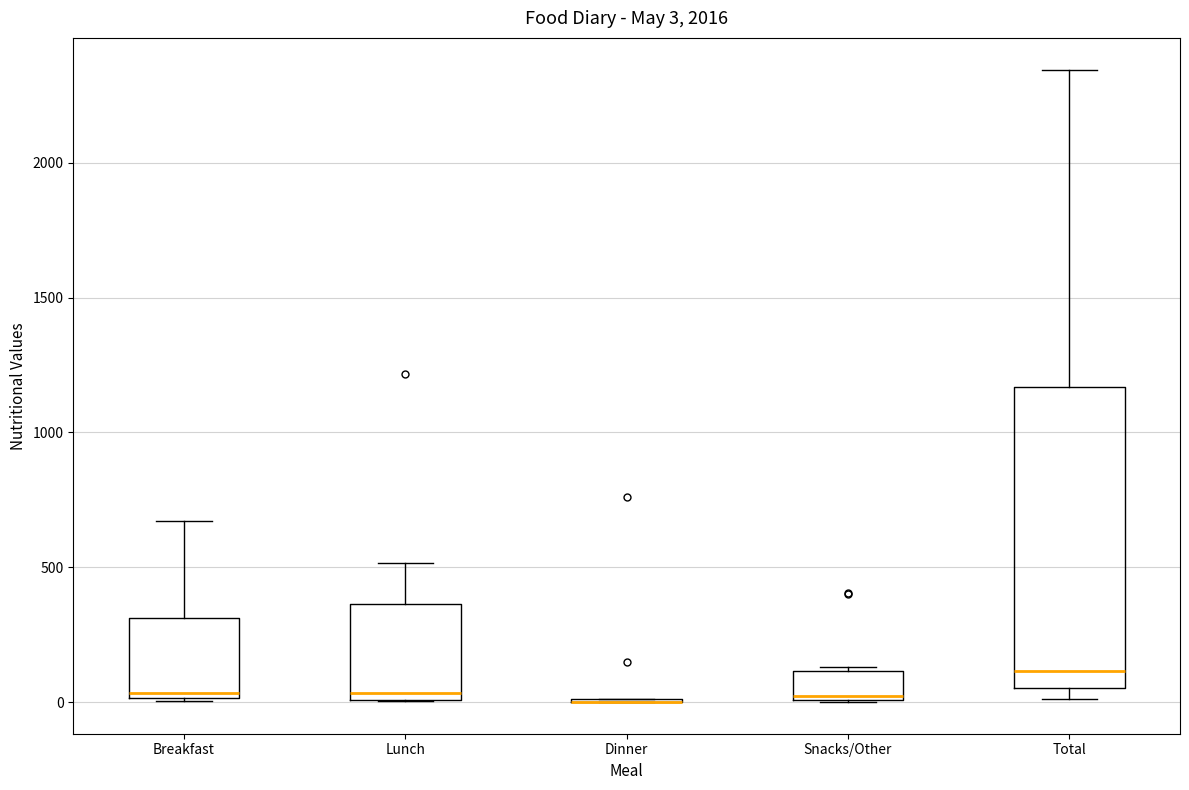

Which box is the tallest, from its lower edge to its upper edge?

Total